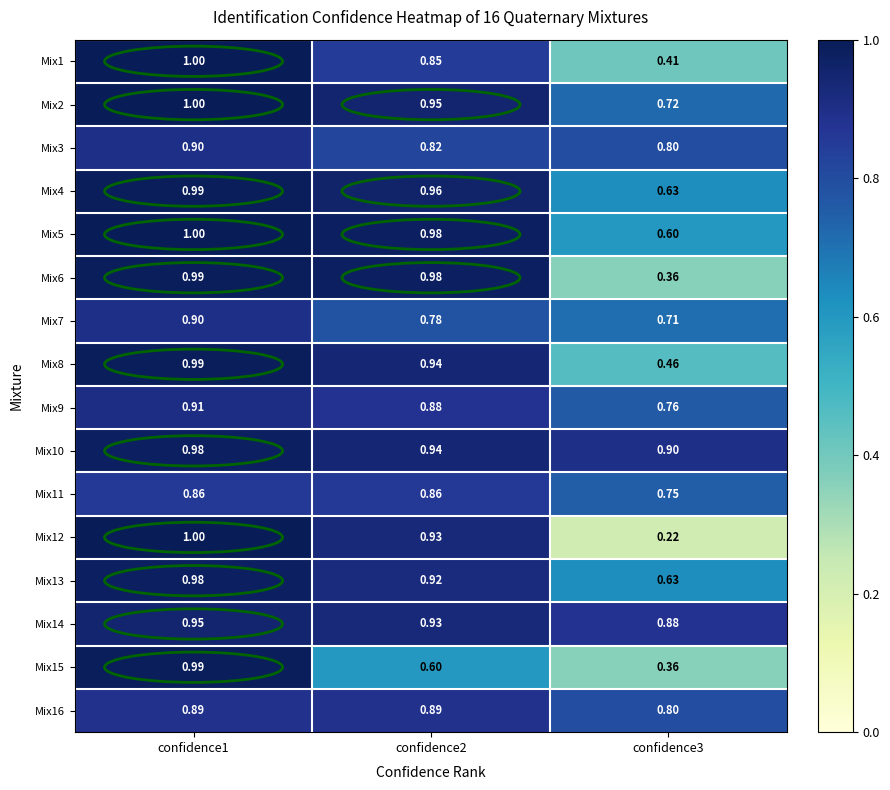

Which series has the widest spread of values?

Mix12